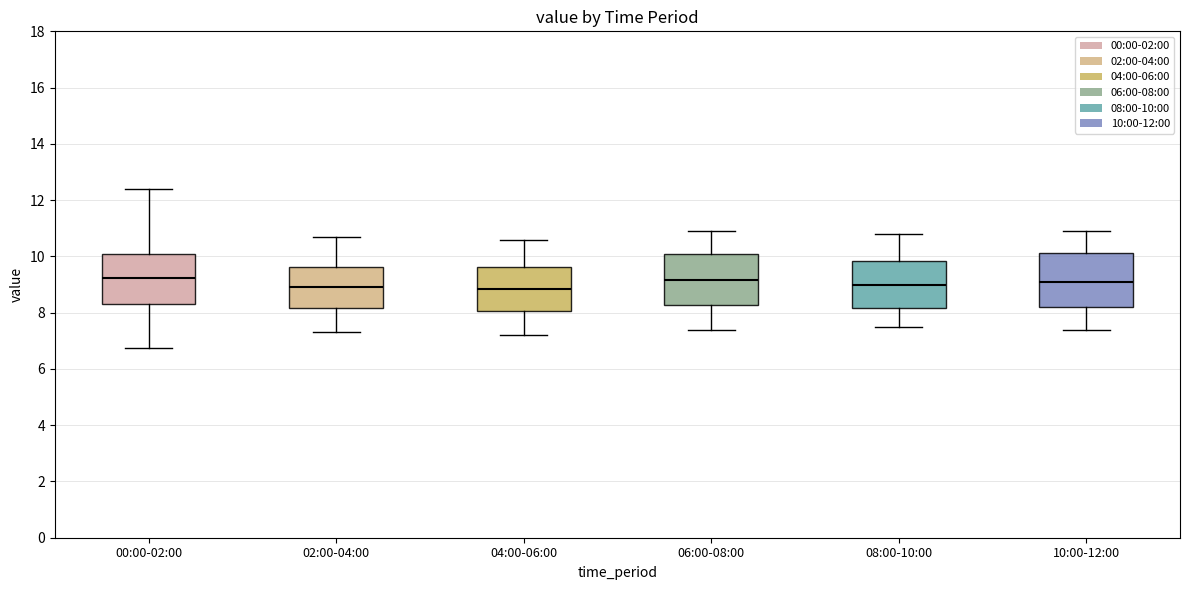

Reading left to right, transcribe this box plot: for each box, give where its median line is, the range the box spans, and where its two whiskers end, as read against the y-axis. The values are not printed on the chart, so give them approximately, as read against the axis.

00:00-02:00: median 9.2, box 8.2 to 10.0, whiskers 6.8 to 12.4
02:00-04:00: median 9.0, box 8.2 to 9.6, whiskers 7.4 to 10.8
04:00-06:00: median 8.8, box 8.0 to 9.6, whiskers 7.2 to 10.6
06:00-08:00: median 9.2, box 8.2 to 10.2, whiskers 7.4 to 11.0
08:00-10:00: median 9.0, box 8.2 to 9.8, whiskers 7.6 to 10.8
10:00-12:00: median 9.2, box 8.2 to 10.2, whiskers 7.4 to 11.0